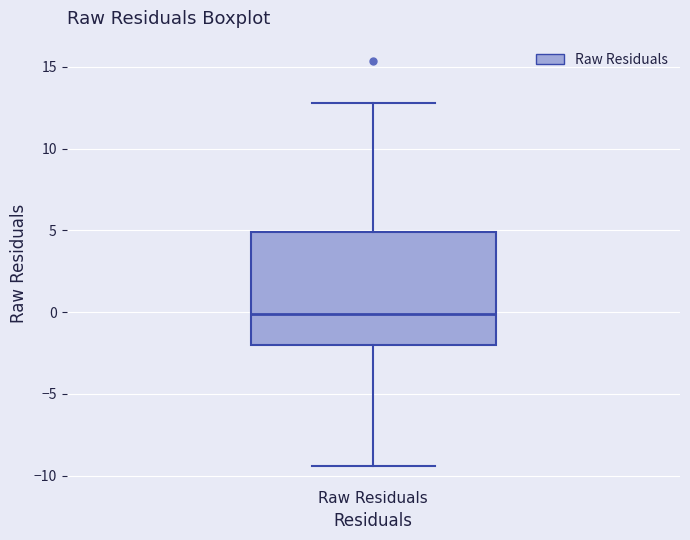

Where does the upper whisker of the box for Raw Residuals end on the y-axis? The values are not printed on the chart, so give them approximately, as read against the axis.

13.0